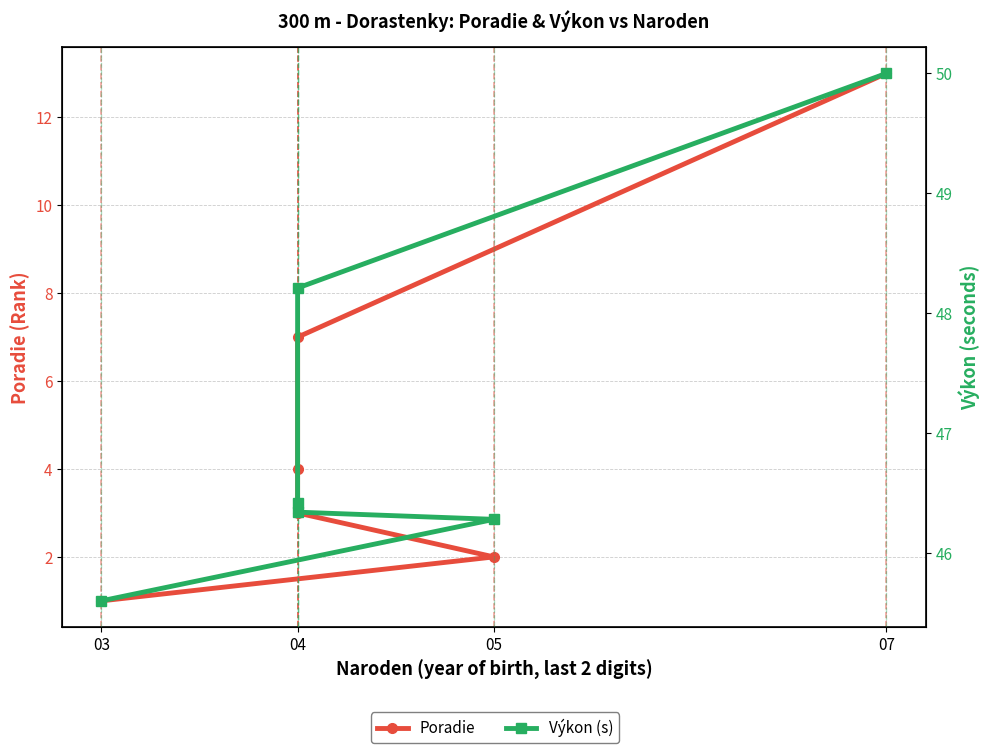

Which series has the widest spread of values?

Poradie